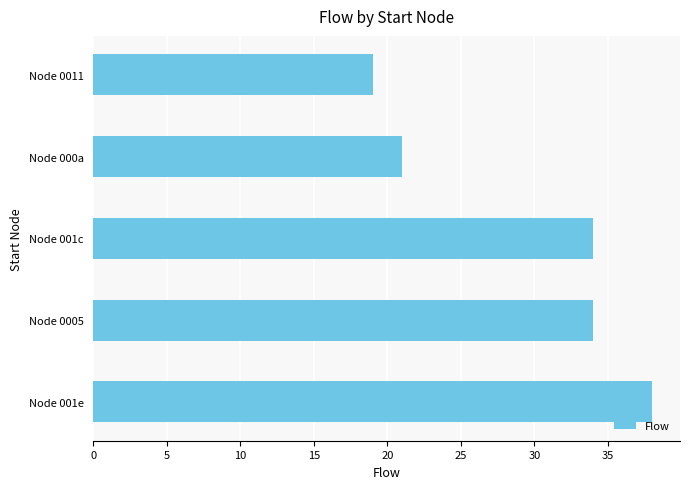

Approximately how many times larger is the value at Node 0011 compared to Node 001c?

0.6